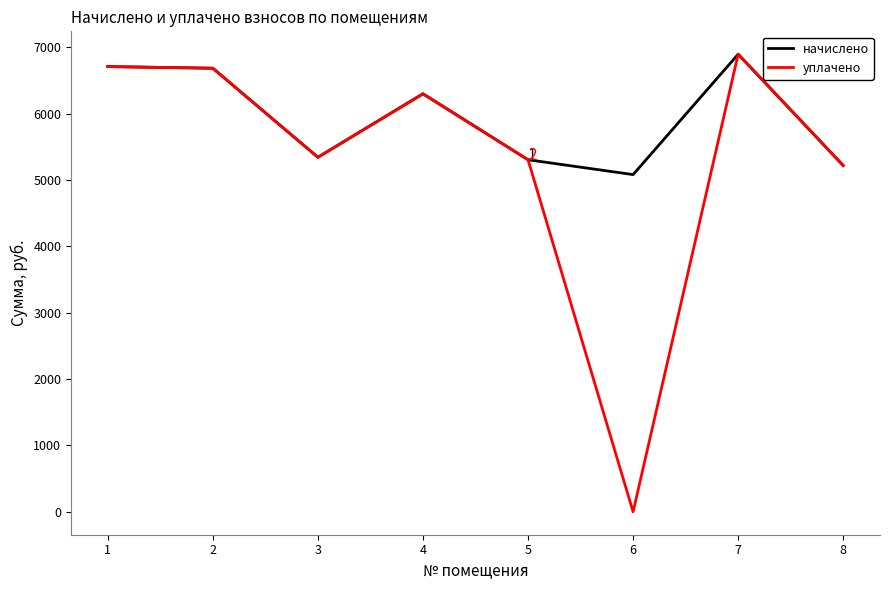

What is the lowest value of the начислено series?

5079.8